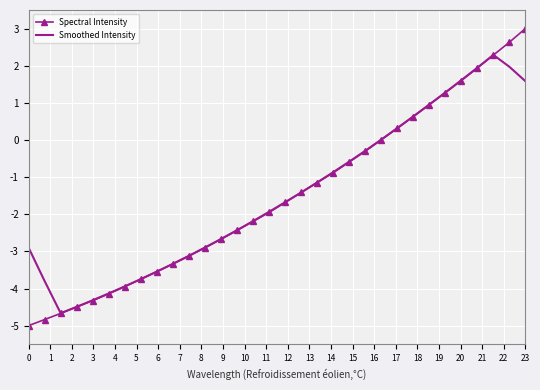

What is the highest value of the Smoothed Intensity series?

2.3